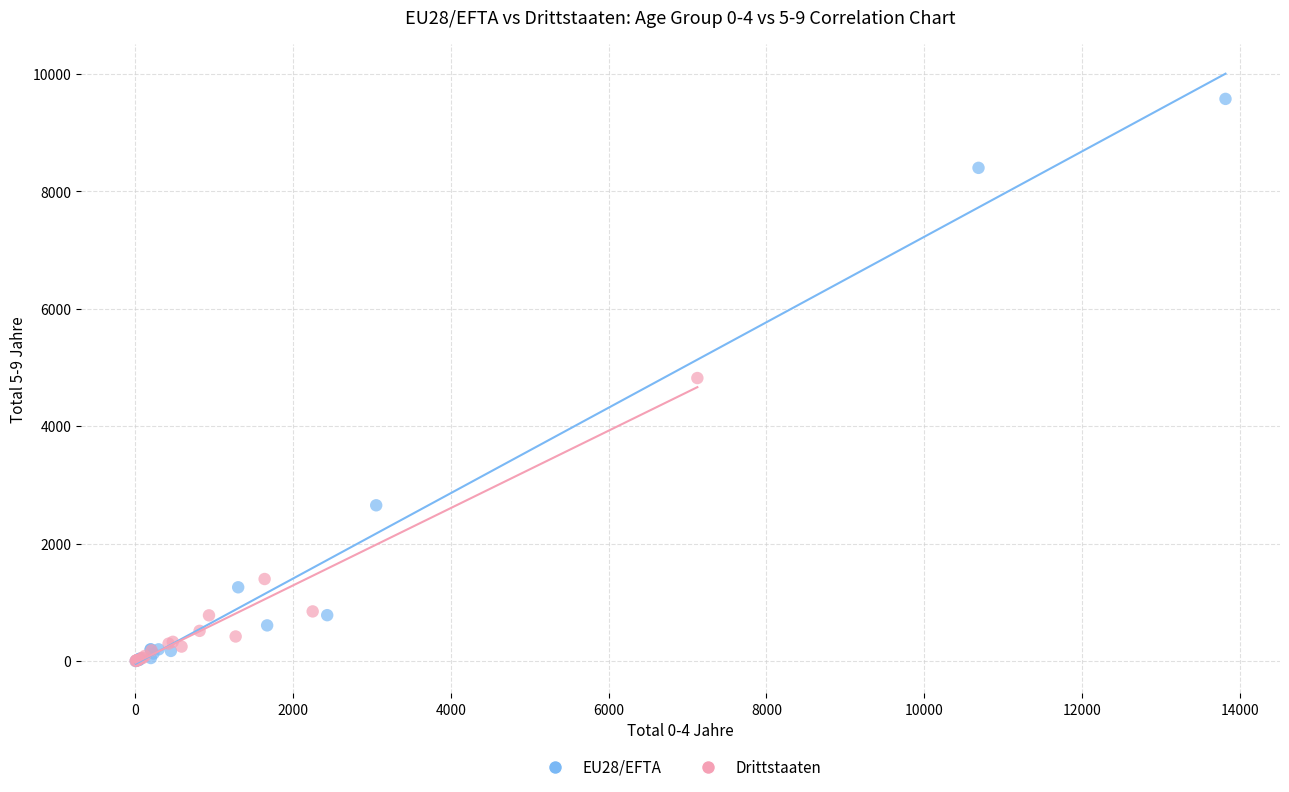

What are all the series names shown in the legend?

EU28/EFTA, Drittstaaten